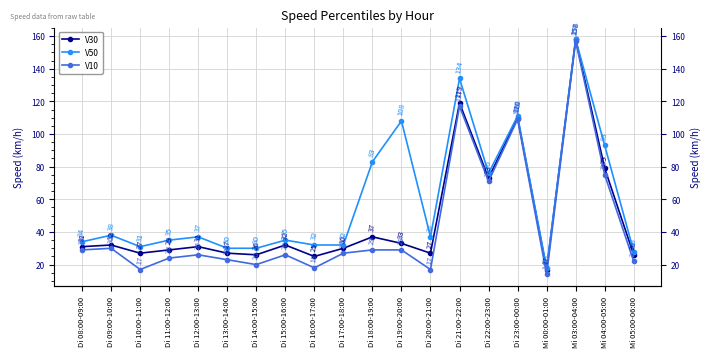

True or false: V10 and V30 intersect in this chart.

False